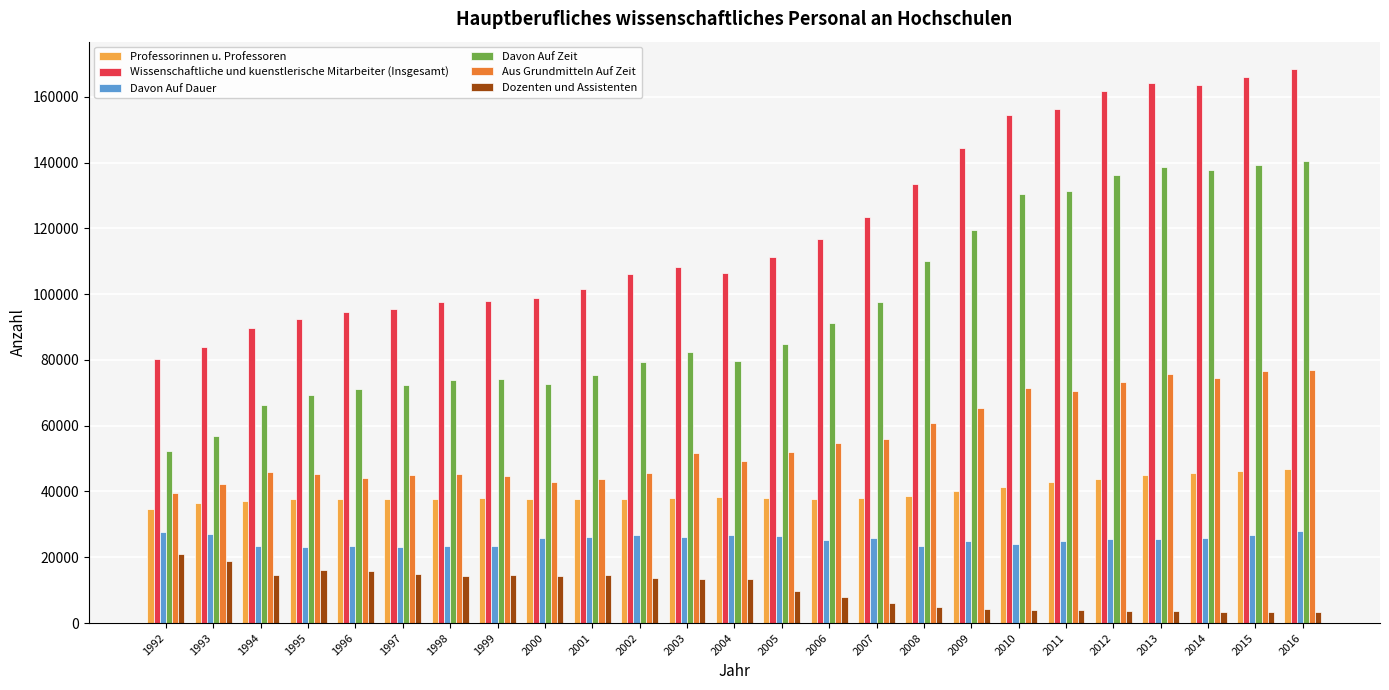

Rank the series at 2014 from highest to lowest value.

Wissenschaftliche und kuenstlerische Mitarbeiter (Insgesamt), Davon Auf Zeit, Aus Grundmitteln Auf Zeit, Professorinnen u. Professoren, Davon Auf Dauer, Dozenten und Assistenten